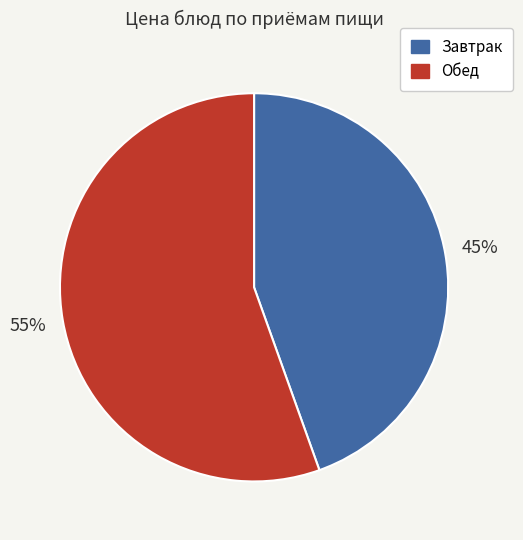

Does any single category account for the majority?

Yes